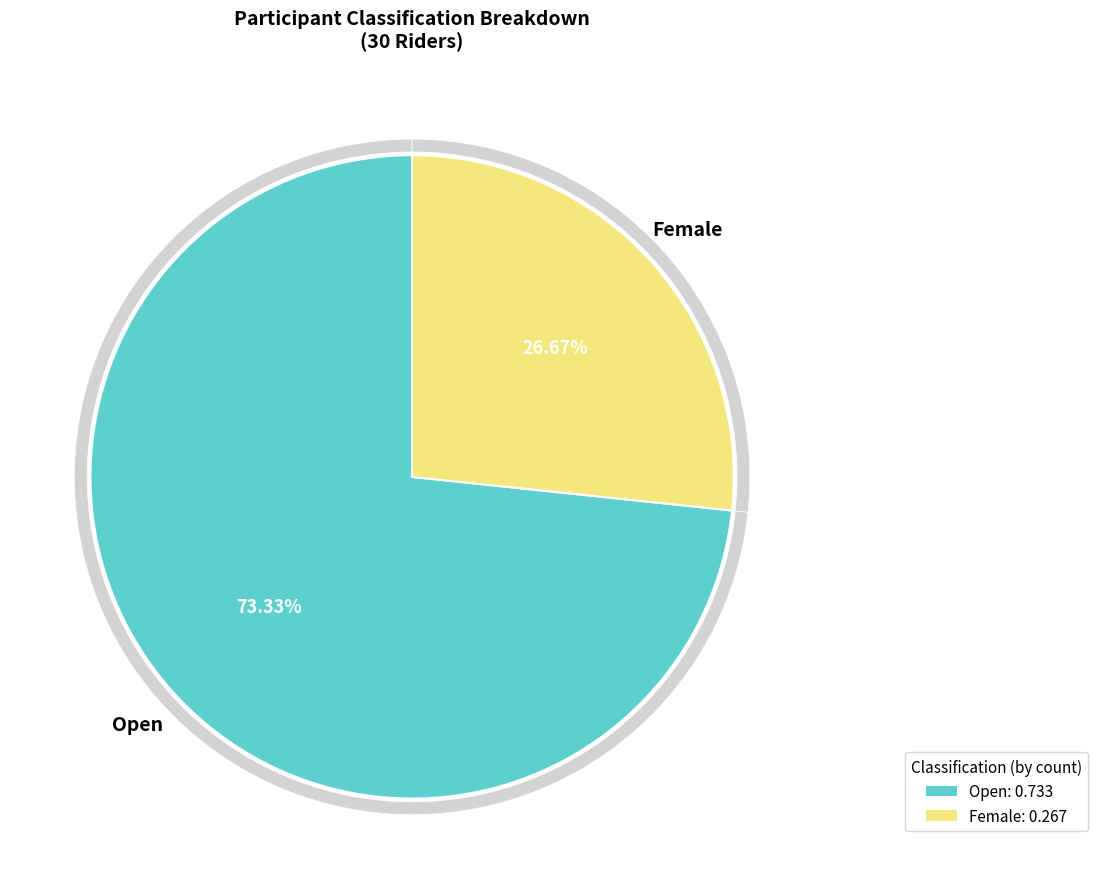

How much of the chart is everything except Open?

26.7%